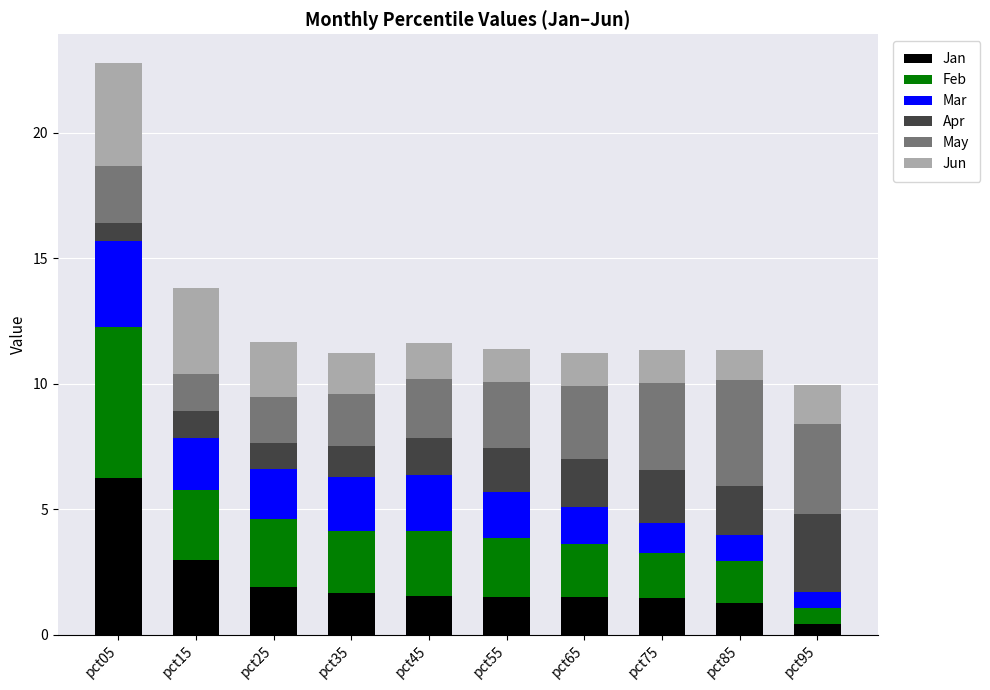

At which label does Jan reach its minimum?

pct95